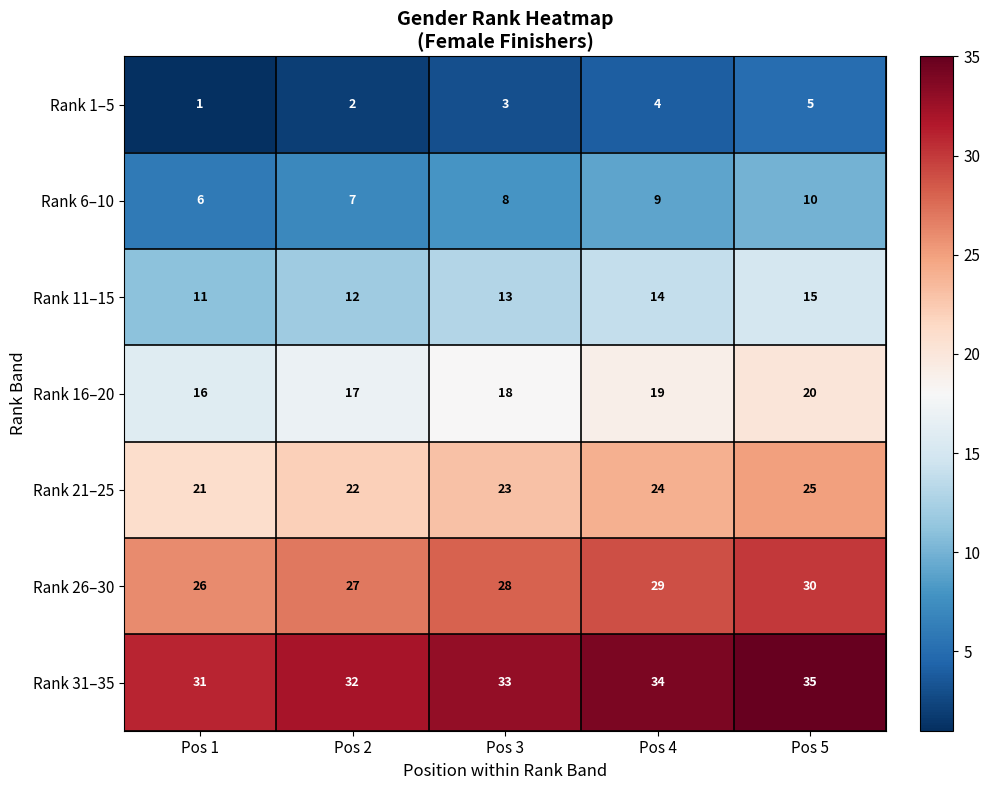

The Rank 11–15 series shows 2 at Pos 1. True or false?

False